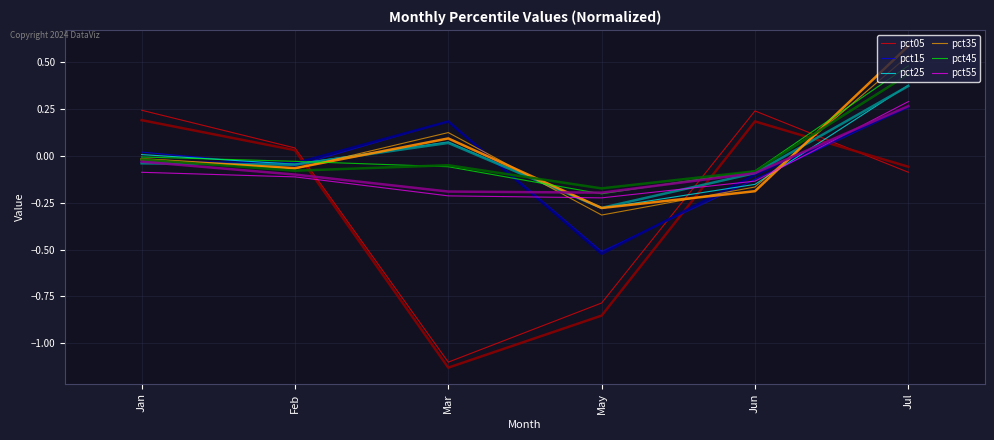

How many lines are shown in the chart?

6